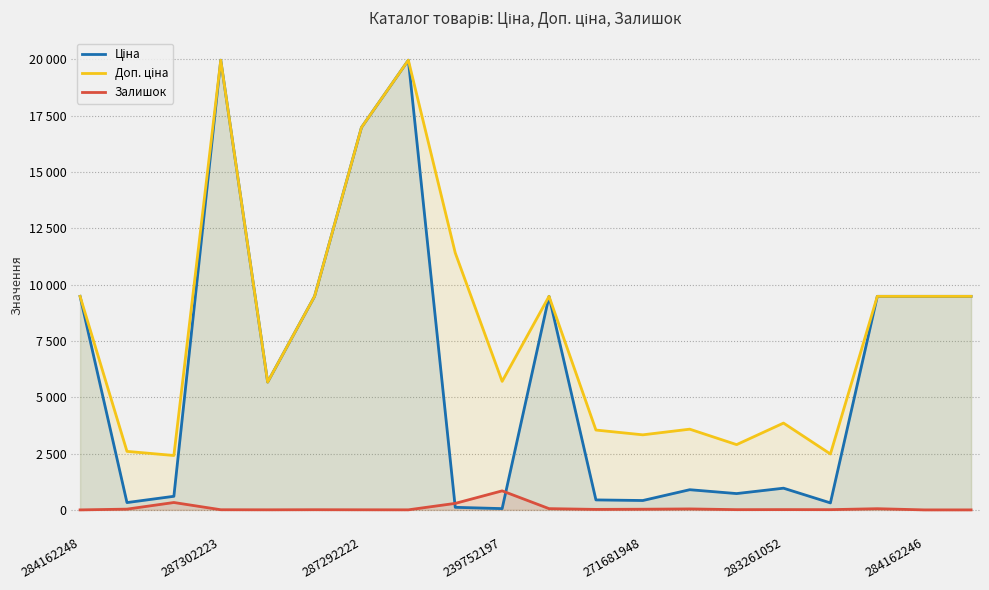

Reading left to right, what are all the values shown in this chart?

Ціна: 9480.1	324.8	603.7	19964.2	5673.8	9480.1	16976.3	19964.2	114.1	57.0	9480.1	443.1	416.6	895.9	724.5	963.5	310.3	9480.1	9480.1	9480.1
Доп. ціна: 9480.1	2598.3	2414.8	19964.2	5673.8	9480.1	16976.3	19964.2	11410.0	5705.0	9480.1	3545.0	3332.5	3583.6	2897.8	3854.0	2482.4	9480.1	9480.1	9480.1
Залишок: 0.0	34.0	328.0	7.0	4.0	8.0	5.0	3.0	289.0	845.0	56.0	22.0	30.0	43.0	11.0	13.0	11.0	53.0	0.0	0.0